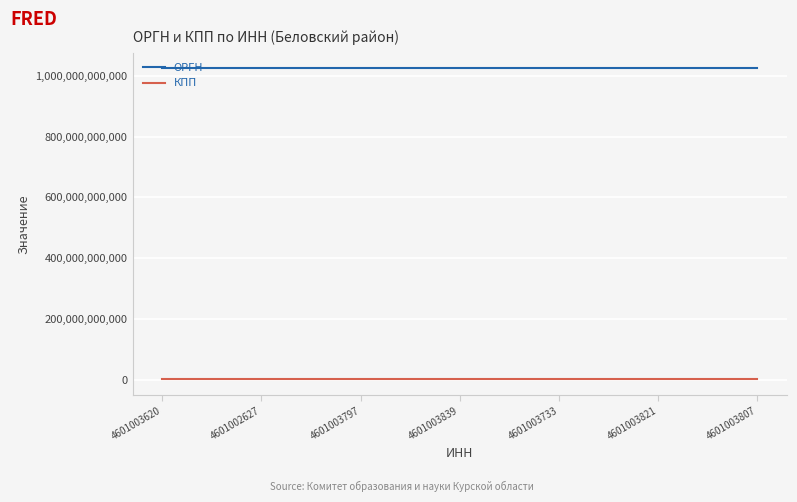

Rank the series by their maximum value, from highest to lowest.

ОРГН, КПП